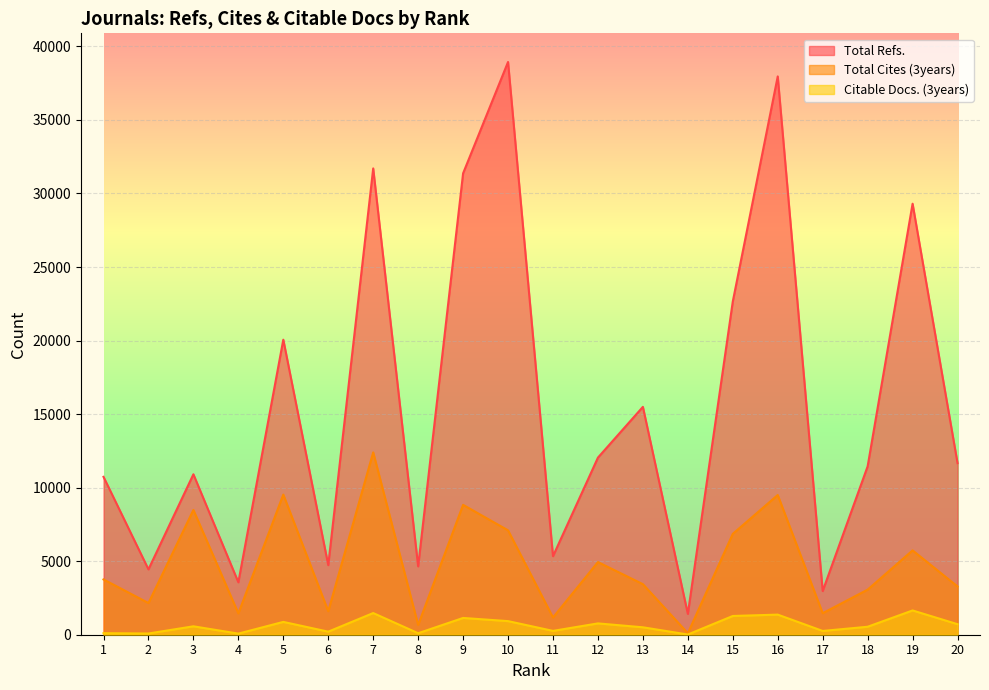

What is the highest value of the Total Refs. series?

38942